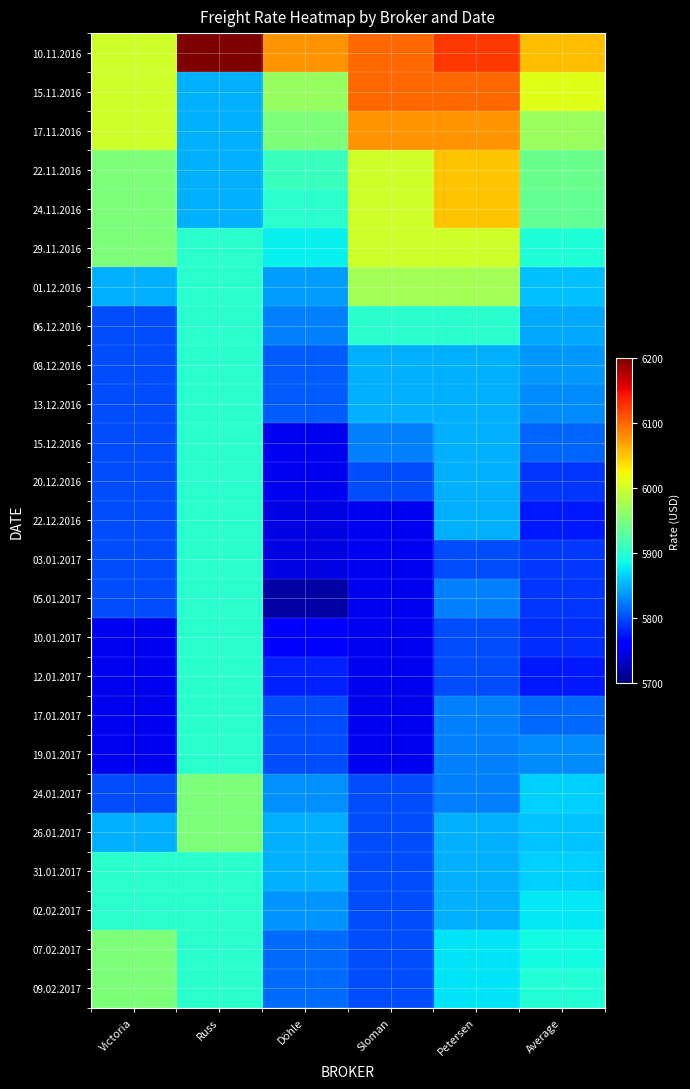

How many data points does each series have?

6